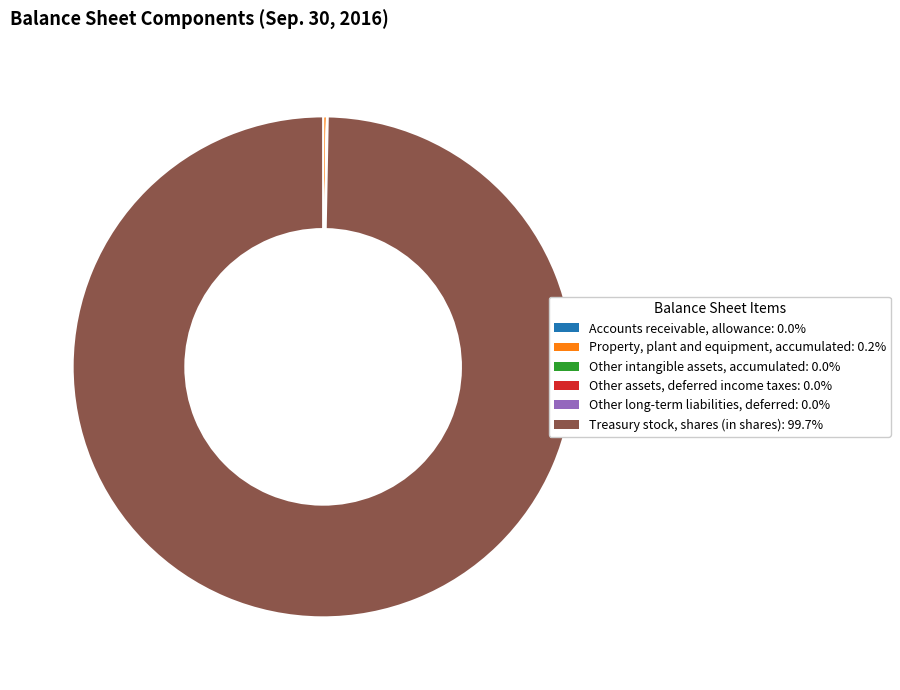

Does Treasury stock, shares (in shares) represent more than half of the total?

Yes